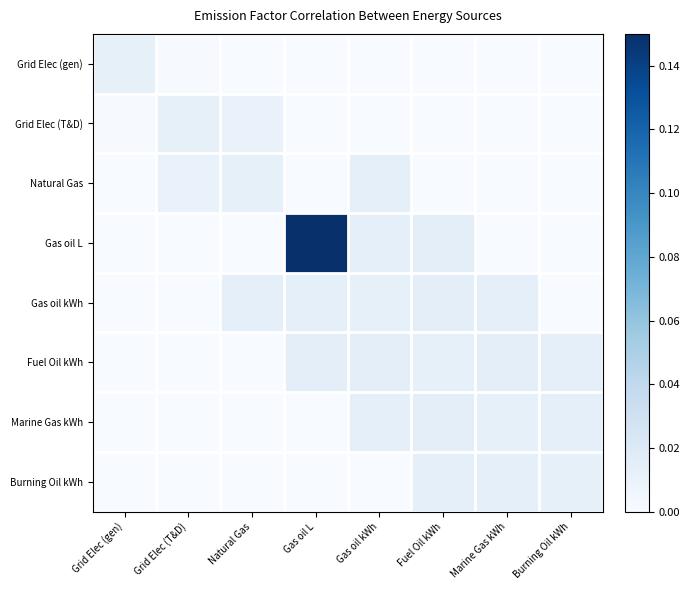

Which has a higher value, Grid Elec (gen) or Fuel Oil kWh?

Grid Elec (gen)